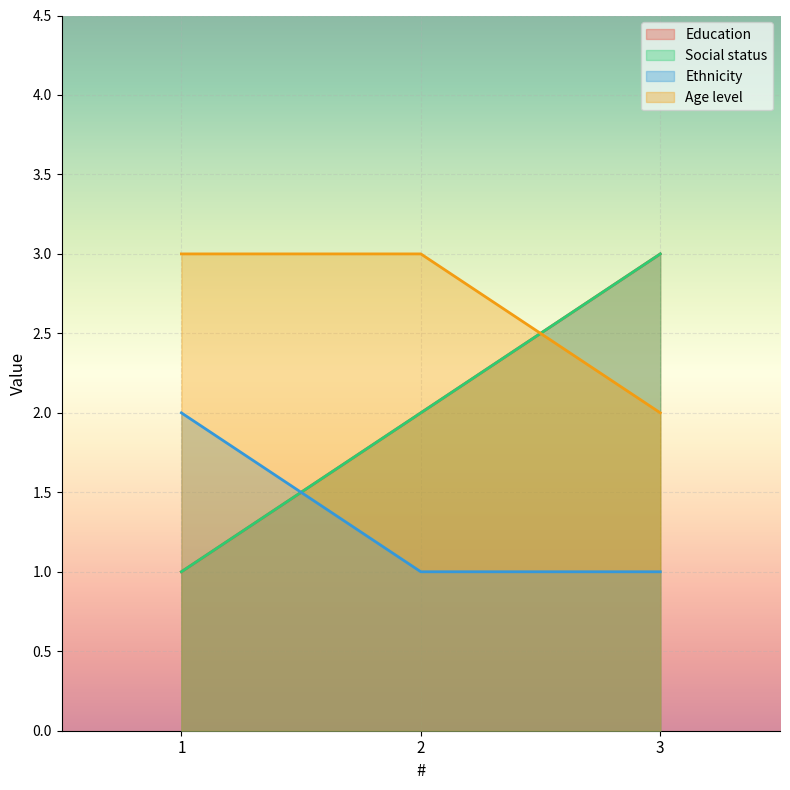

The Age level series shows 2 at 3. True or false?

True